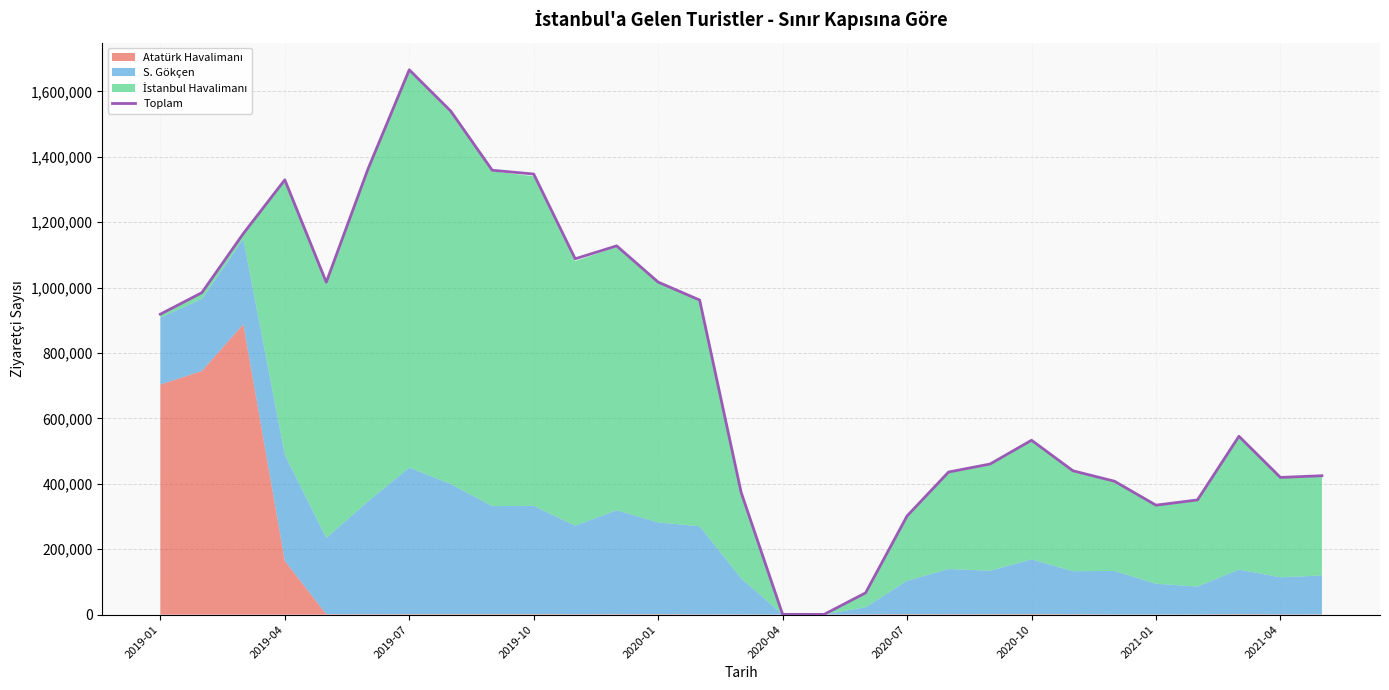

The chart shows a value of 125109 at 2021-01. True or false?

False